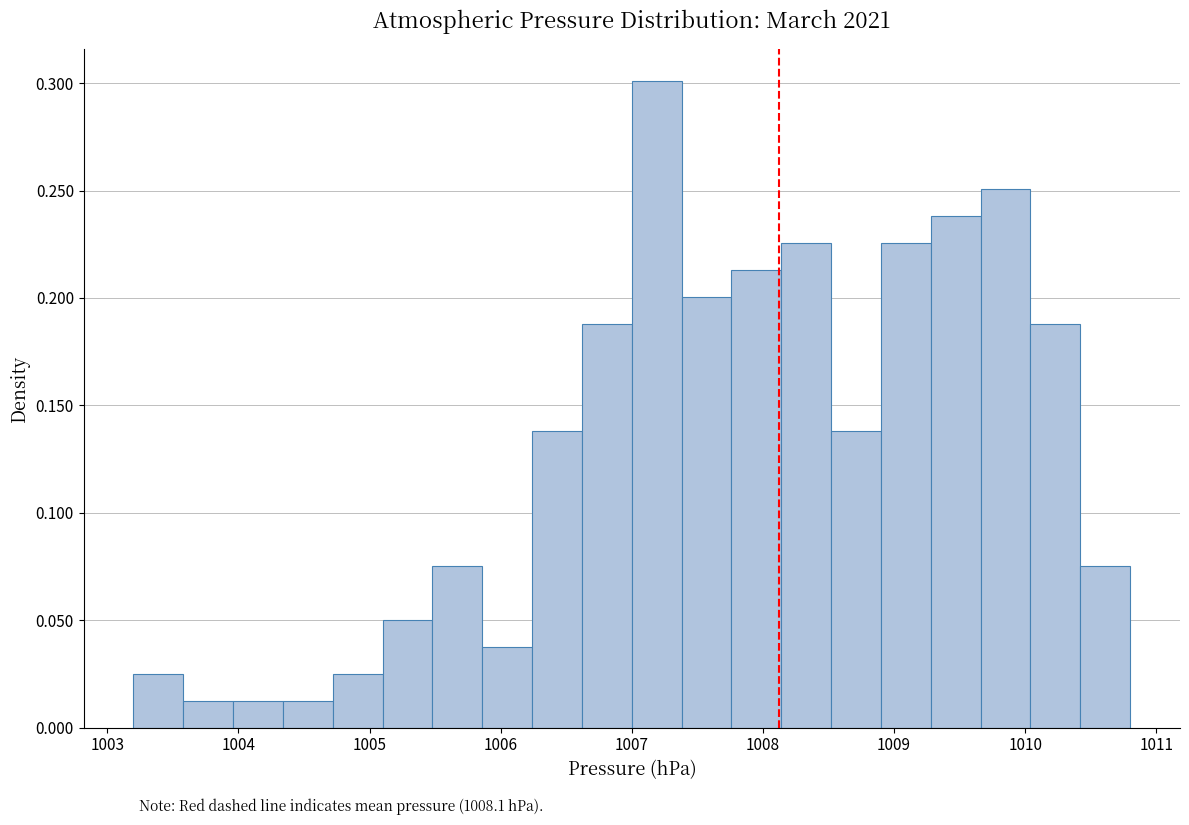

Read against the x-axis, roughly where is the centre of the tallest bar?

1007.2